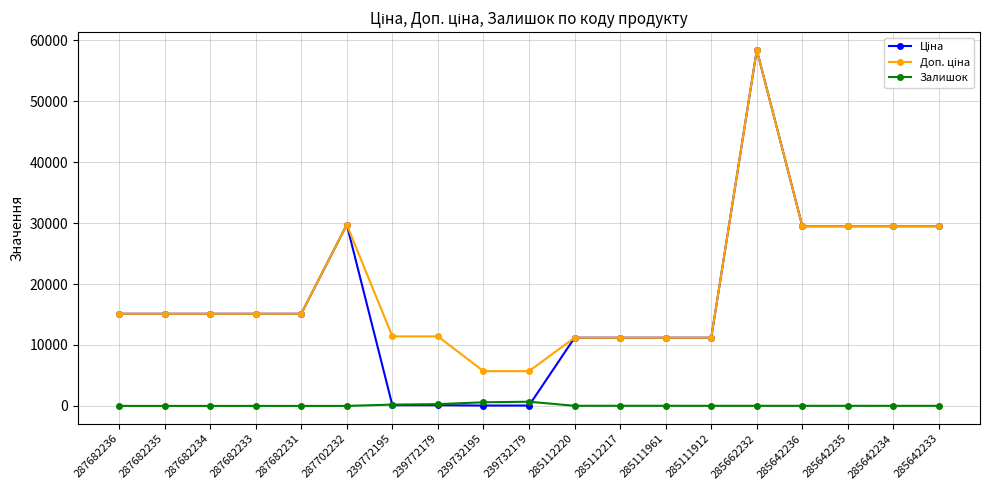

Is it true that Залишок equals 0.0 at 287682234?

True